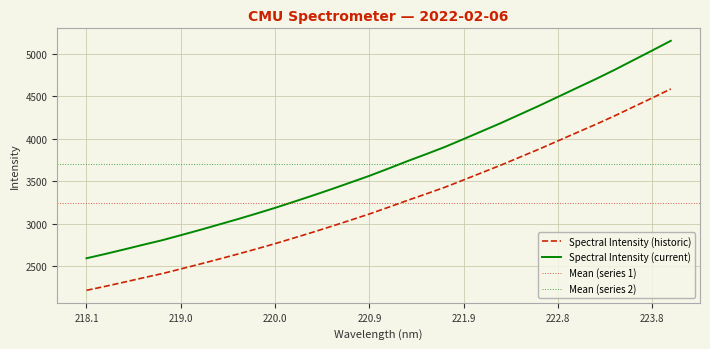

True or false: the data shows 3040.5 at 220.7354.

True